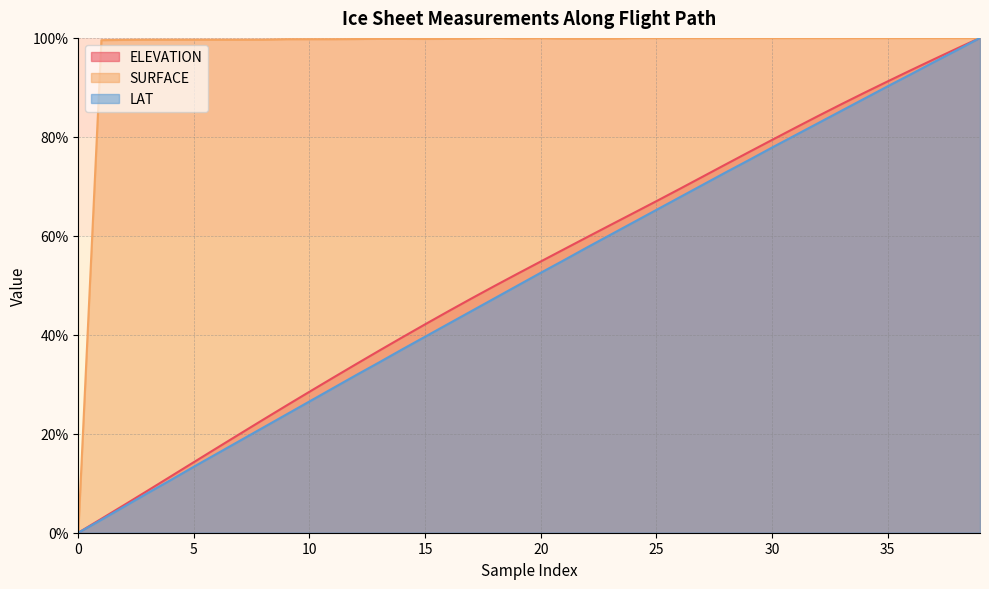

What is the spread (max minus min) of values at 30?

22.1